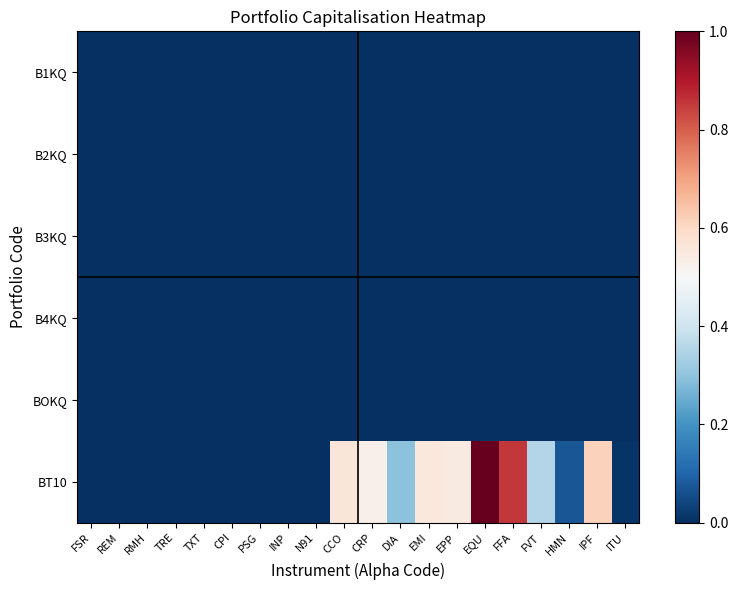

At DIA, list the series in order from largest to smallest.

BT10, B1KQ, B2KQ, B3KQ, B4KQ, BOKQ